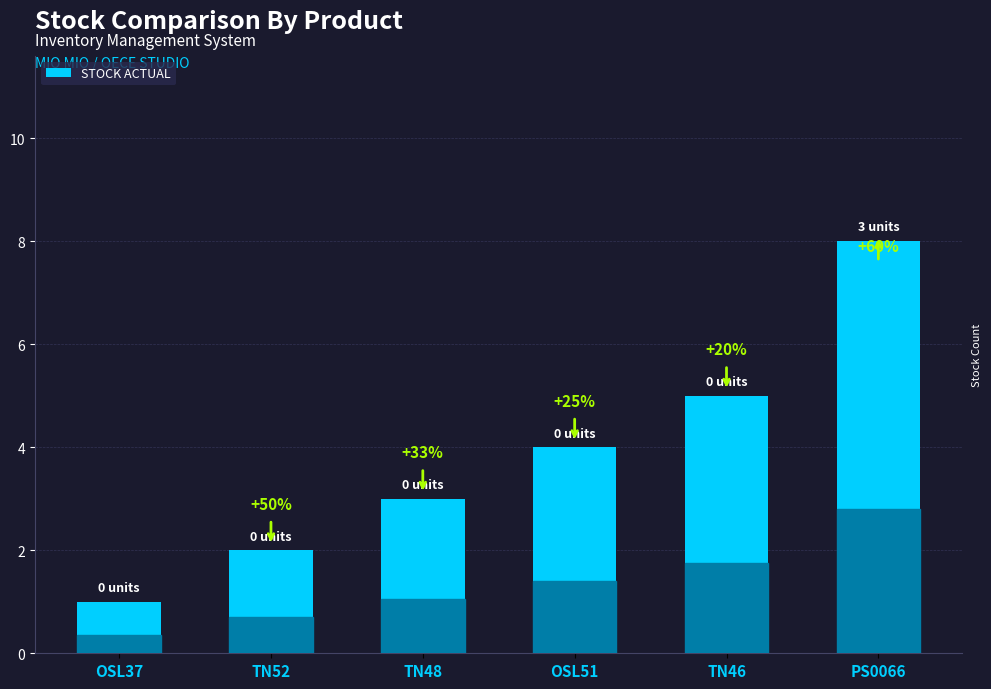

Does the chart contain any negative values?

No